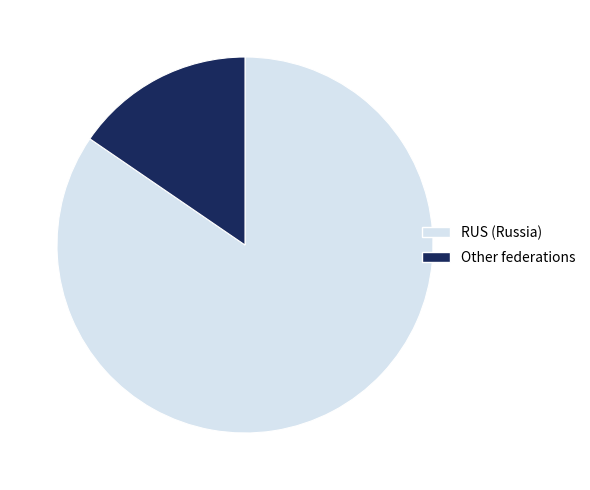

Combined, do RUS (Russia) and Other federations account for over 50%?

Yes